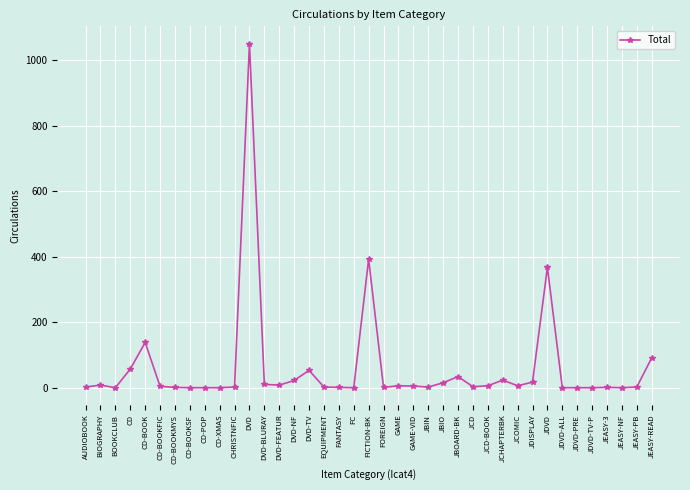

What is the difference between the maximum and minimum values?

1050